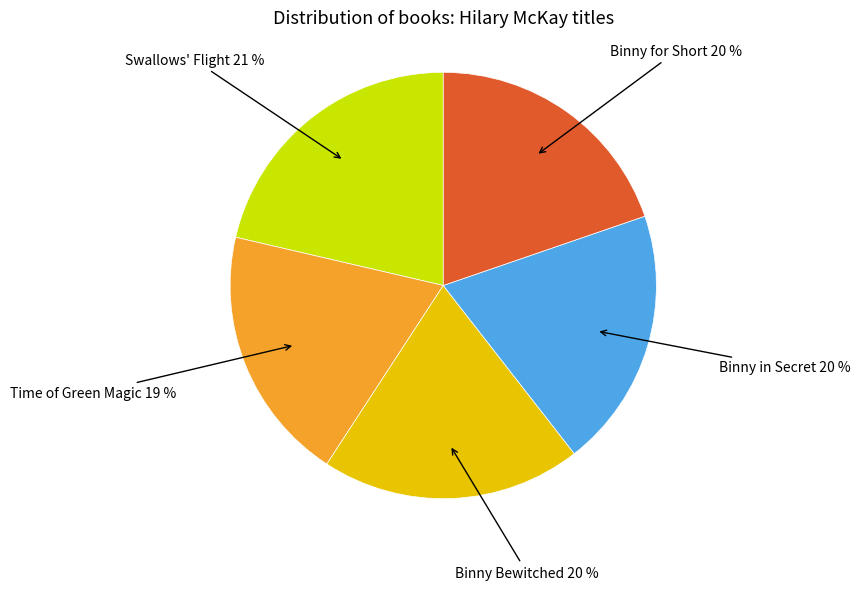

Does Binny in Secret represent more than half of the total?

No